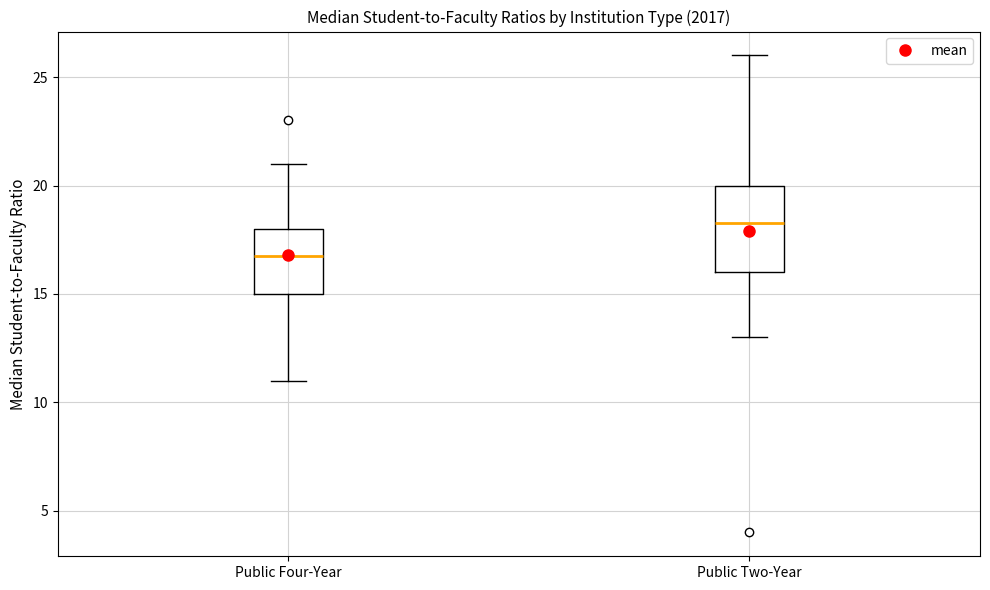

Reading left to right, read every box against the y-axis: the position of its median line, the range the box covers, and the ends of its whiskers. The values are not printed on the chart, so give them approximately, as read against the axis.

Public Four-Year: median 17.0, box 15.0 to 18.0, whiskers 11.0 to 21.0
Public Two-Year: median 18.5, box 16.0 to 20.0, whiskers 13.0 to 26.0